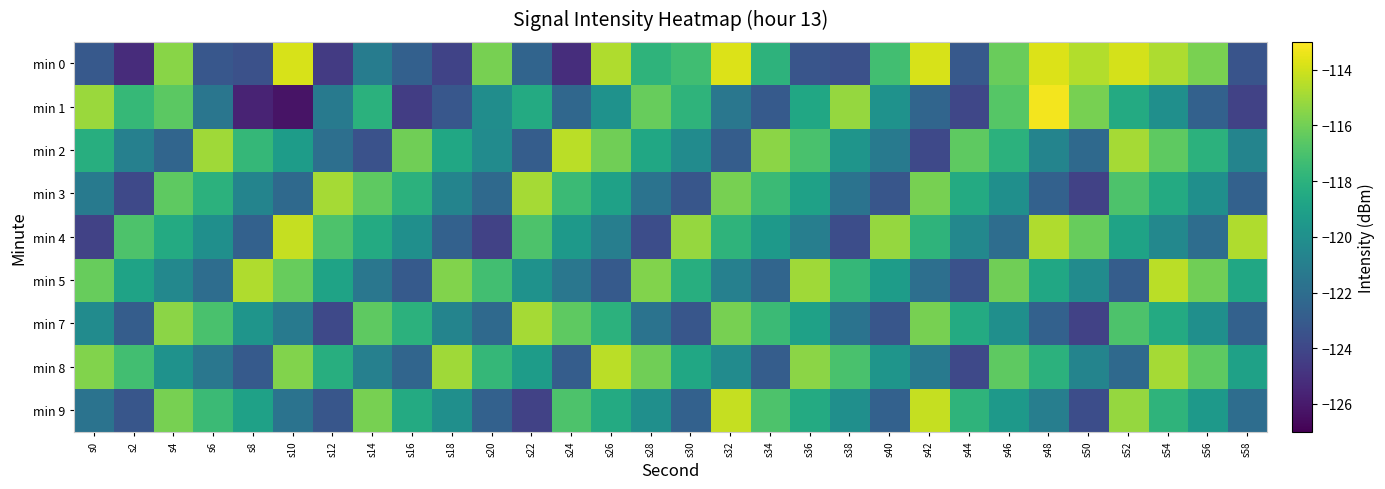

Reading left to right, extract all data points from this chart.

min 0: s0=-123.1	s2=-125.2	s4=-115.5	s6=-123.2	s8=-123.5	s10=-113.8	s12=-124.6	s14=-121.1	s16=-122.7	s18=-124.2	s20=-115.8	s22=-122.5	s24=-125.2	s26=-114.7	s28=-117.9	s30=-117.3	s32=-113.7	s34=-118.0	s36=-123.3	s38=-123.5	s40=-117.3	s42=-113.8	s44=-123.1	s46=-116.2	s48=-113.7	s50=-114.6	s52=-113.9	s54=-114.7	s56=-115.8	s58=-123.3
min 1: s0=-115.1	s2=-117.6	s4=-116.5	s6=-121.5	s8=-125.6	s10=-126.3	s12=-121.2	s14=-118.1	s16=-124.5	s18=-123.2	s20=-120.1	s22=-118.5	s24=-122.3	s26=-119.9	s28=-116.2	s30=-117.9	s32=-121.5	s34=-123.0	s36=-118.7	s38=-115.2	s40=-119.9	s42=-122.5	s44=-124.0	s46=-116.7	s48=-113.2	s50=-115.9	s52=-118.5	s54=-120.0	s56=-122.7	s58=-124.2
min 2: s0=-118.2	s2=-120.9	s4=-122.5	s6=-115.0	s8=-117.7	s10=-119.2	s12=-121.9	s14=-123.5	s16=-116.0	s18=-118.7	s20=-120.2	s22=-122.9	s24=-114.5	s26=-116.0	s28=-118.7	s30=-120.2	s32=-122.9	s34=-115.5	s36=-117.0	s38=-119.7	s40=-121.2	s42=-123.9	s44=-116.5	s46=-118.0	s48=-120.7	s50=-122.2	s52=-114.9	s54=-116.5	s56=-118.0	s58=-120.7
min 3: s0=-121.2	s2=-123.9	s4=-116.5	s6=-118.0	s8=-120.7	s10=-122.2	s12=-114.9	s14=-116.5	s16=-118.0	s18=-120.7	s20=-122.2	s22=-114.9	s24=-117.5	s26=-119.0	s28=-121.7	s30=-123.2	s32=-115.9	s34=-117.5	s36=-119.0	s38=-121.7	s40=-123.2	s42=-115.9	s44=-118.5	s46=-120.0	s48=-122.7	s50=-124.2	s52=-116.9	s54=-118.5	s56=-120.0	s58=-122.7
min 4: s0=-124.2	s2=-116.9	s4=-118.5	s6=-120.0	s8=-122.7	s10=-114.2	s12=-116.9	s14=-118.5	s16=-120.0	s18=-122.7	s20=-124.2	s22=-116.9	s24=-119.5	s26=-121.0	s28=-123.7	s30=-115.2	s32=-117.9	s34=-119.5	s36=-121.0	s38=-123.7	s40=-115.2	s42=-117.9	s44=-120.5	s46=-122.0	s48=-114.7	s50=-116.2	s52=-118.9	s54=-120.5	s56=-122.0	s58=-114.7
min 5: s0=-116.2	s2=-118.9	s4=-120.5	s6=-122.0	s8=-114.7	s10=-116.2	s12=-118.9	s14=-121.5	s16=-123.0	s18=-115.7	s20=-117.2	s22=-119.9	s24=-121.5	s26=-123.0	s28=-115.7	s30=-118.2	s32=-120.9	s34=-122.5	s36=-115.0	s38=-117.7	s40=-119.2	s42=-121.9	s44=-123.5	s46=-116.0	s48=-118.7	s50=-120.2	s52=-122.9	s54=-114.5	s56=-116.0	s58=-118.7
min 7: s0=-120.2	s2=-122.9	s4=-115.5	s6=-117.0	s8=-119.7	s10=-121.2	s12=-123.9	s14=-116.5	s16=-118.0	s18=-120.7	s20=-122.2	s22=-114.9	s24=-116.5	s26=-118.0	s28=-121.7	s30=-123.2	s32=-115.9	s34=-117.5	s36=-119.0	s38=-121.7	s40=-123.2	s42=-115.9	s44=-118.5	s46=-120.0	s48=-122.7	s50=-124.2	s52=-116.9	s54=-118.5	s56=-120.0	s58=-122.7
min 8: s0=-115.7	s2=-117.2	s4=-119.9	s6=-121.5	s8=-123.0	s10=-115.7	s12=-118.2	s14=-120.9	s16=-122.5	s18=-115.0	s20=-117.7	s22=-119.2	s24=-122.9	s26=-114.5	s28=-116.0	s30=-118.7	s32=-120.2	s34=-122.9	s36=-115.5	s38=-117.0	s40=-119.7	s42=-121.2	s44=-123.9	s46=-116.5	s48=-118.0	s50=-120.7	s52=-122.2	s54=-114.9	s56=-116.5	s58=-119.0
min 9: s0=-121.7	s2=-123.2	s4=-115.9	s6=-117.5	s8=-119.0	s10=-121.7	s12=-123.2	s14=-115.9	s16=-118.5	s18=-120.0	s20=-122.7	s22=-124.2	s24=-116.9	s26=-118.5	s28=-120.0	s30=-122.7	s32=-114.2	s34=-116.9	s36=-118.5	s38=-120.0	s40=-122.7	s42=-114.2	s44=-117.9	s46=-119.5	s48=-121.0	s50=-123.7	s52=-115.2	s54=-117.9	s56=-119.5	s58=-122.0